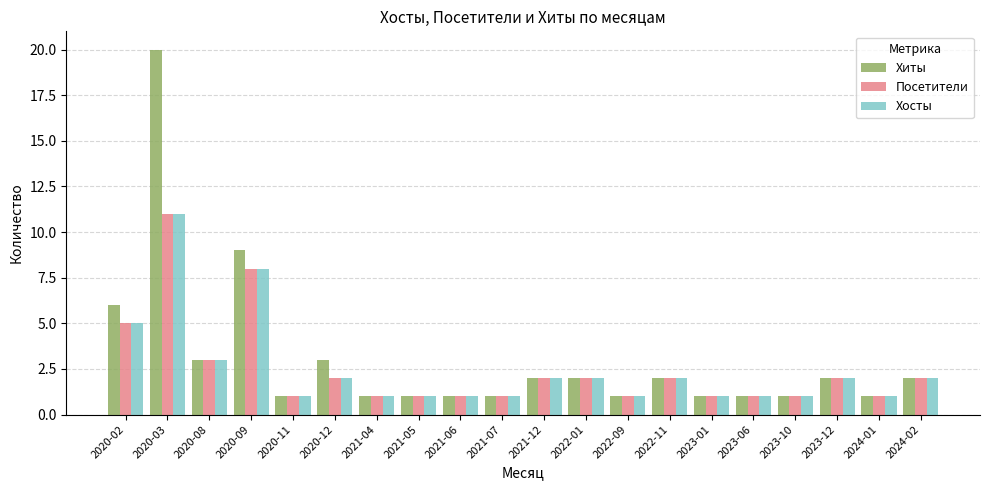

What value does the Посетители series have at 2023-06?

1